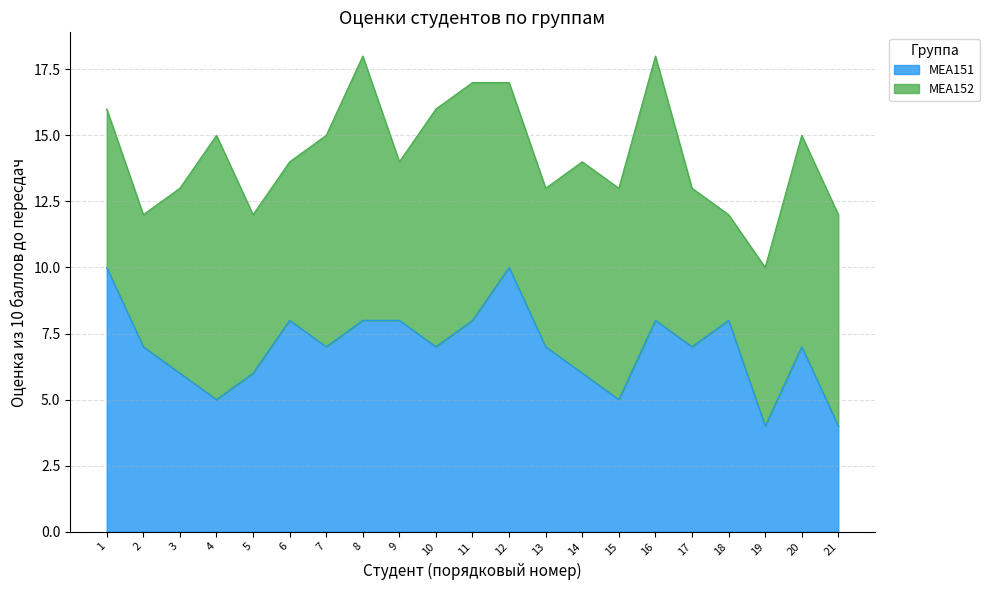

Reading left to right, what are all the values shown in this chart?

1=10	2=7	3=6	4=5	5=6	6=8	7=7	8=8	9=8	10=7	11=8	12=10	13=7	14=6	15=5	16=8	17=7	18=8	19=4	20=7	21=4